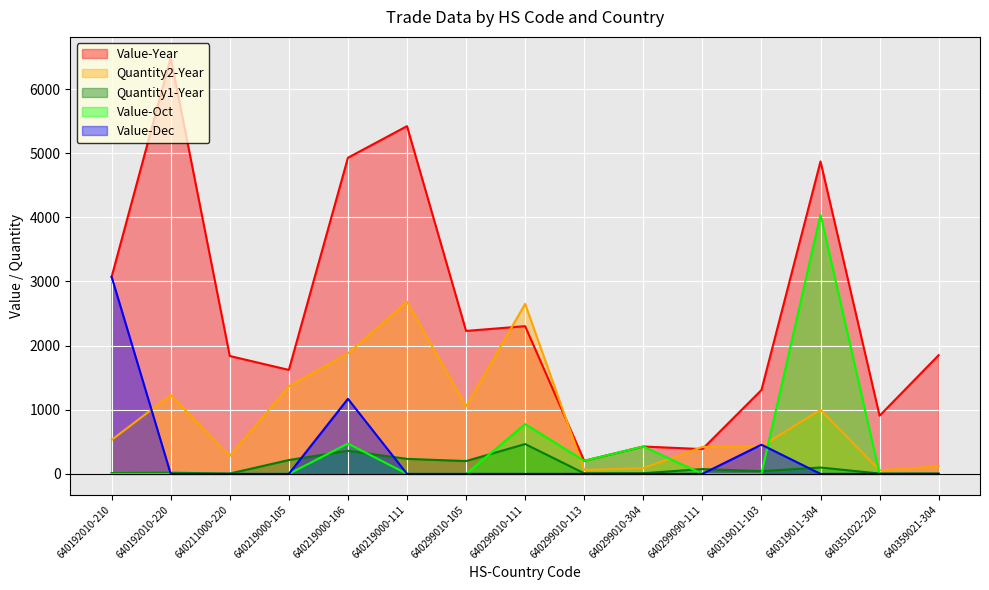

The Value-Year series shows 393 at 640359021-304. True or false?

False